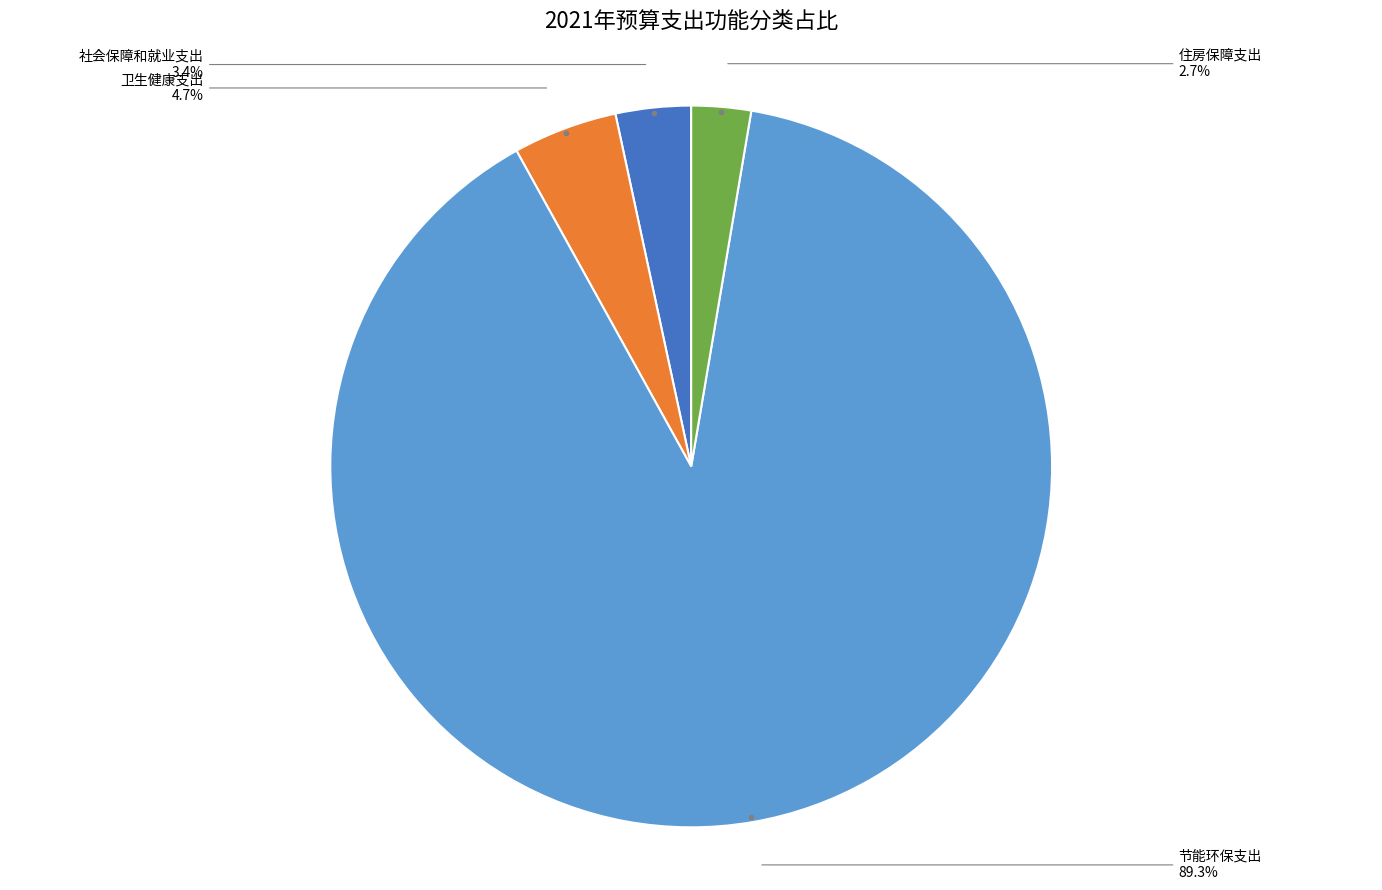

Is there any slice that represents more than half of the pie?

Yes